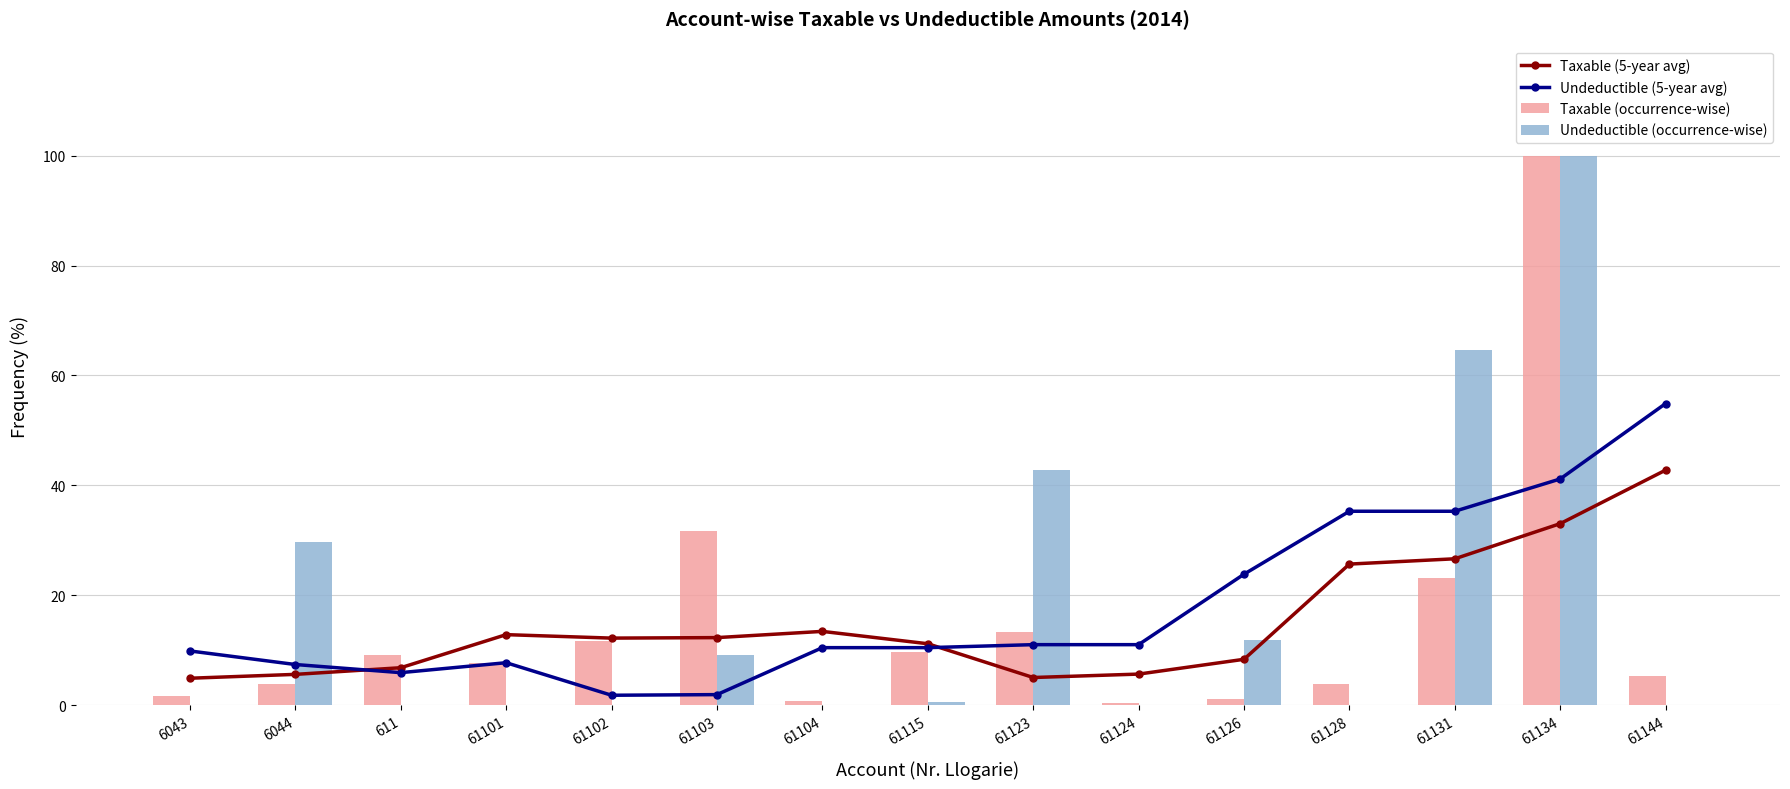

Count the number of data series in this chart.

4